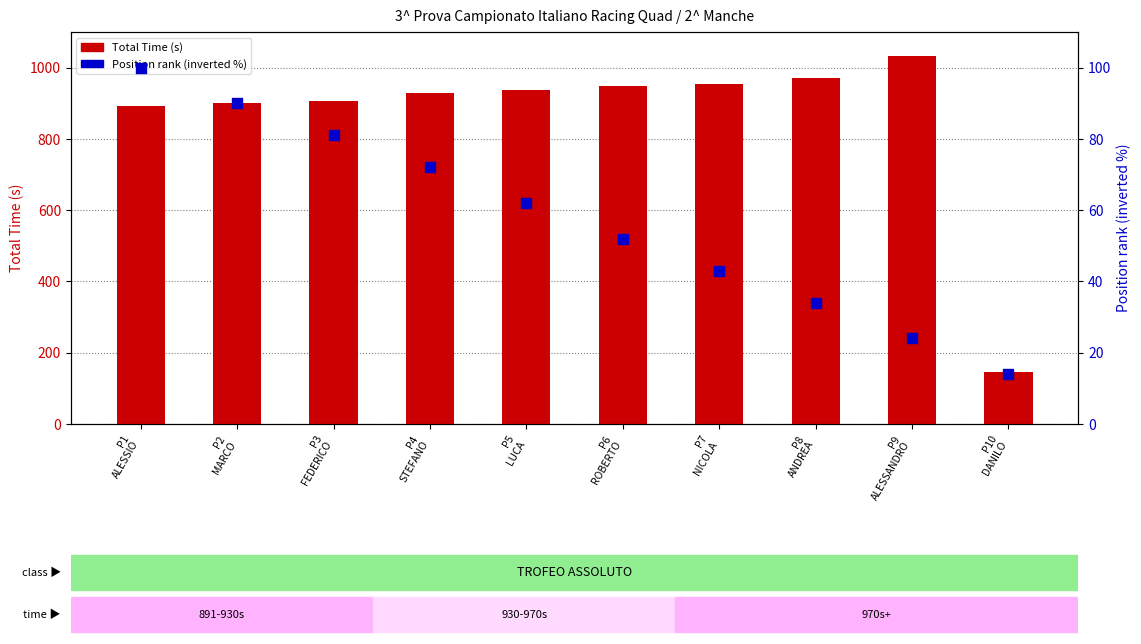

Is the value of Total Time (s) at P2
MARCO greater than the value of Position rank (inverted %) at P8
ANDREA?

Yes